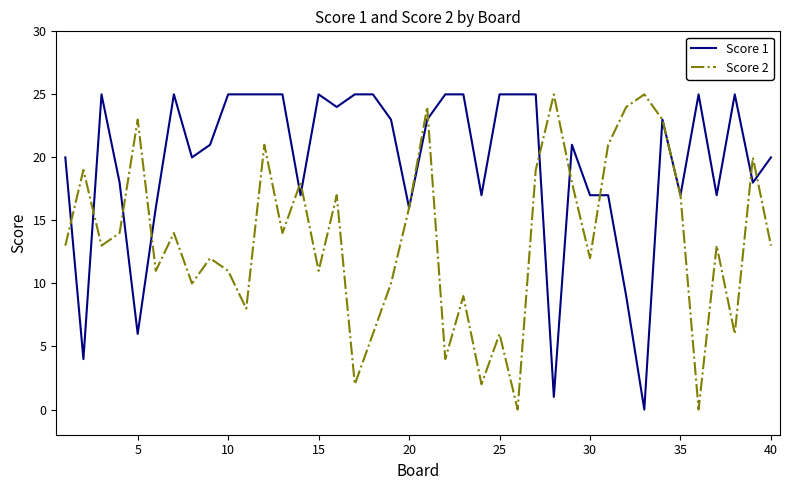

List the series in order of their overall mean, highest first.

Score 1, Score 2